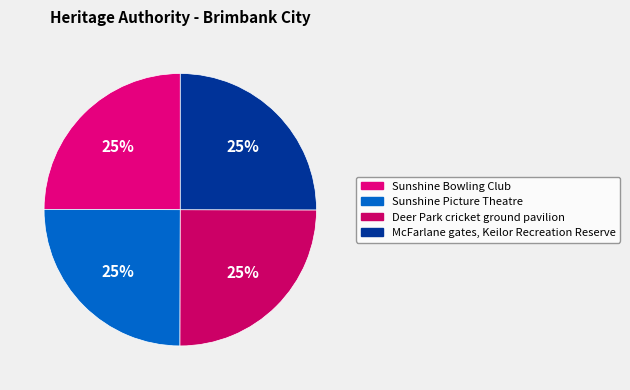

How many segments does this pie chart have?

4